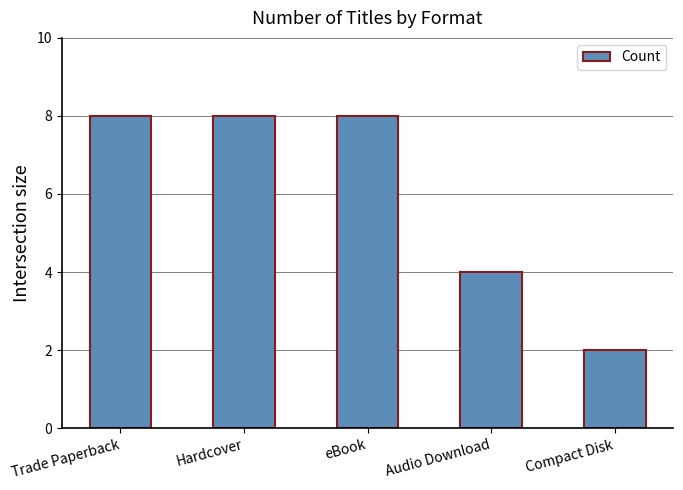

Reading left to right, transcribe all the data shown in this chart.

8	8	8	4	2